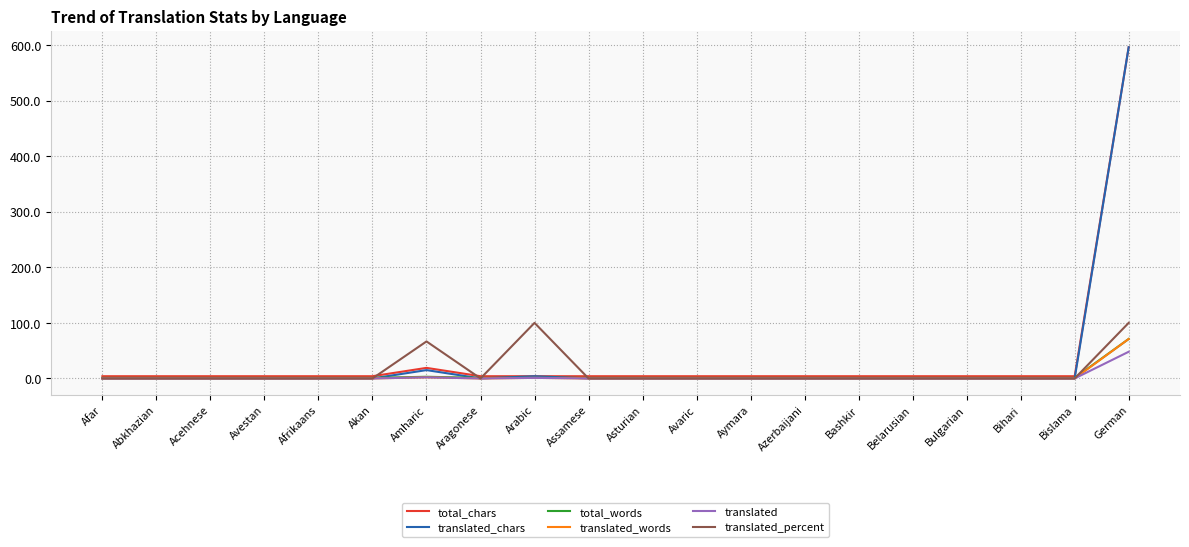

Read the total_chars value at Bihari.

4.0